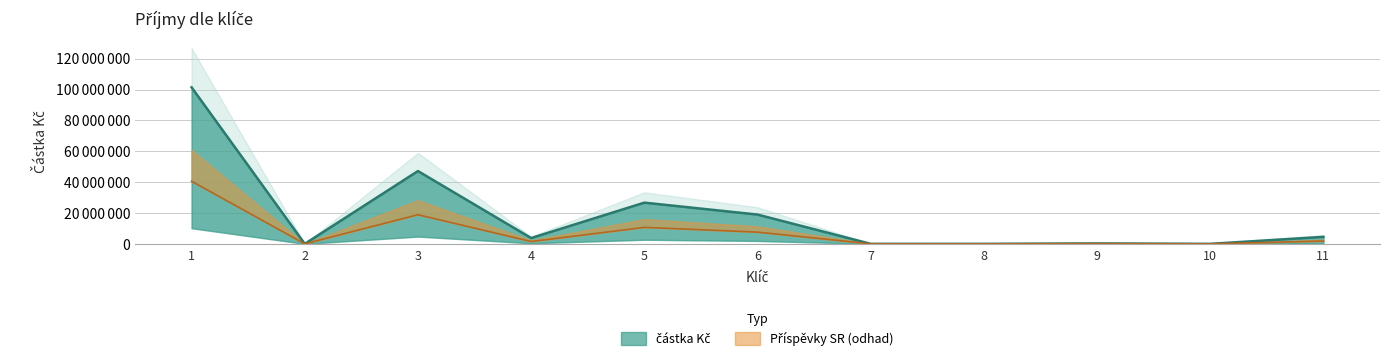

Reading left to right, what are all the values shown in this chart?

101415281	0	47169242	3758117	26702086	18975838	9331	0	269000	0	4531667